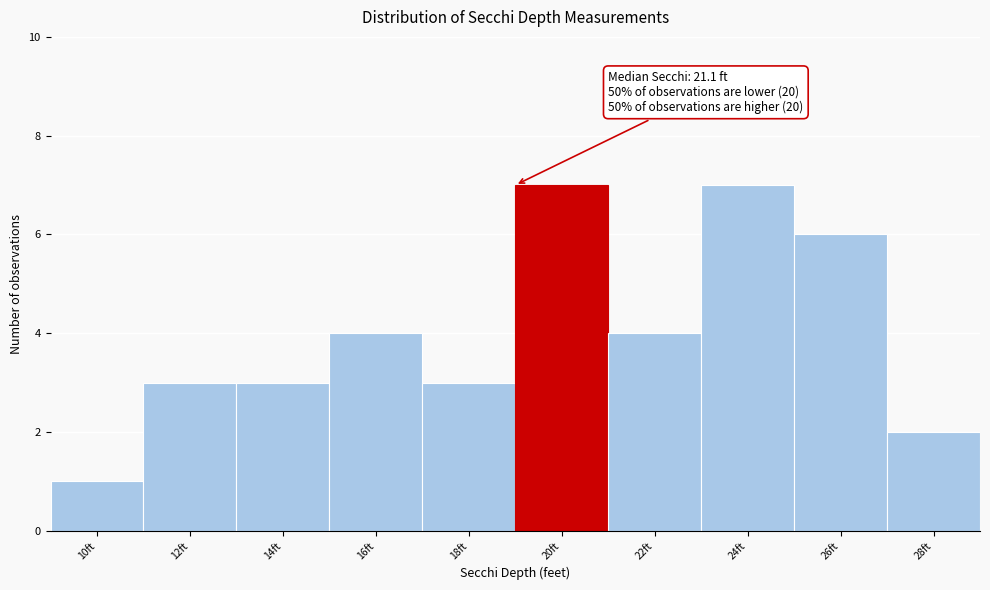

Reading right to left, what are all the values shown in this chart?

28ft=2	26ft=6	24ft=7	22ft=4	20ft=7	18ft=3	16ft=4	14ft=3	12ft=3	10ft=1